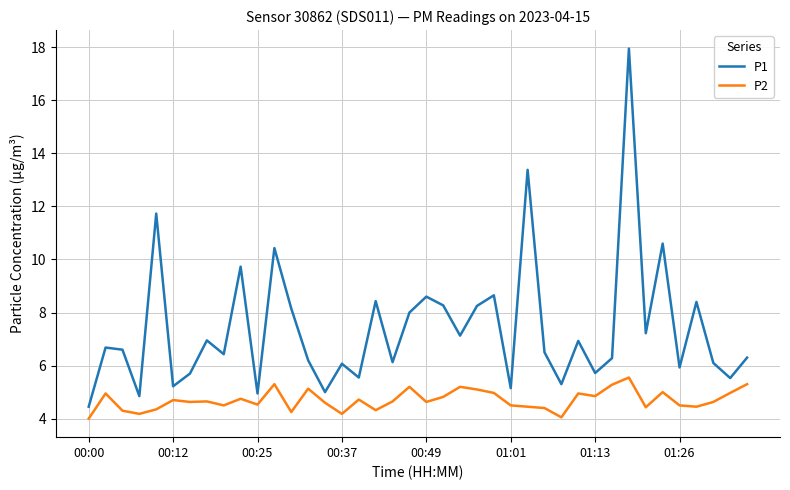

Which series has the widest spread of values?

P1